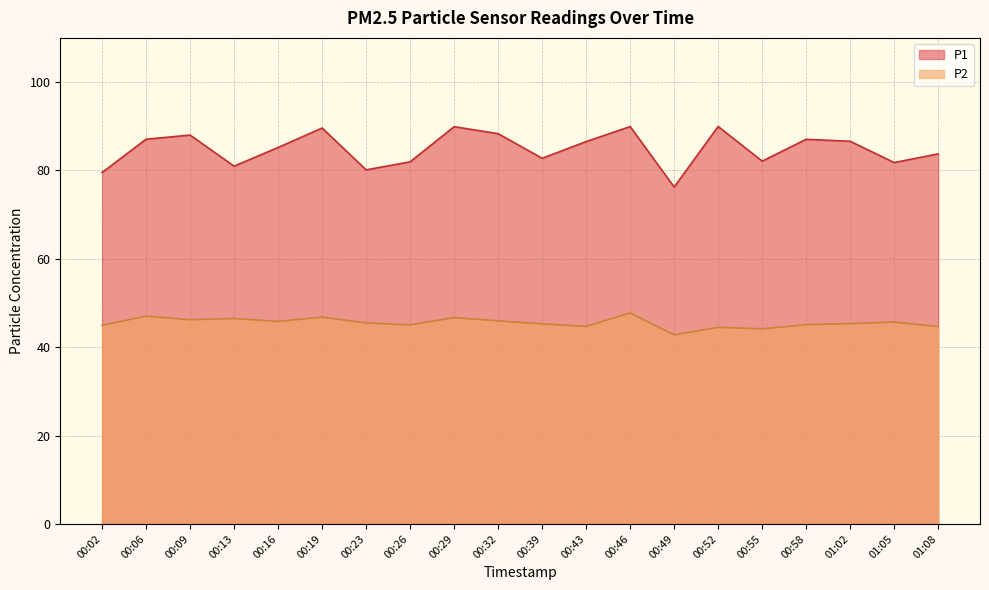

At which label is P2 closest to 45?

00:02